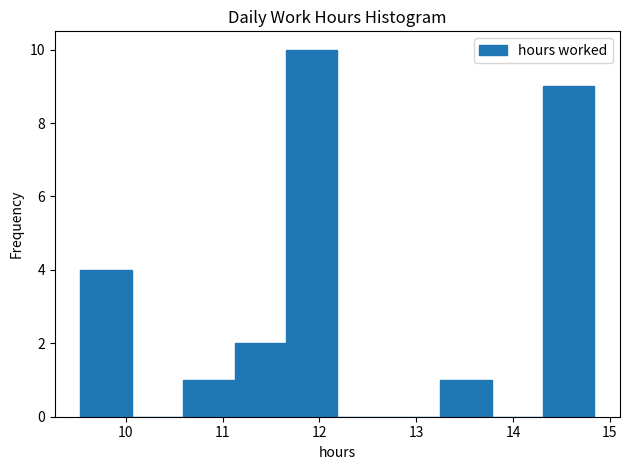

Reading left to right, transcribe this chart: for each bar, give the range it covers on the x-axis and its height. Neither the bar edges nor the heights are printed on the chart, so give them approximately, as read against the axes.

9.5 to 10.1: 4
10.1 to 10.6: 0
10.6 to 11.1: 1
11.1 to 11.7: 2
11.7 to 12.2: 10
12.2 to 12.7: 0
12.7 to 13.2: 0
13.2 to 13.8: 1
13.8 to 14.3: 0
14.3 to 14.8: 9